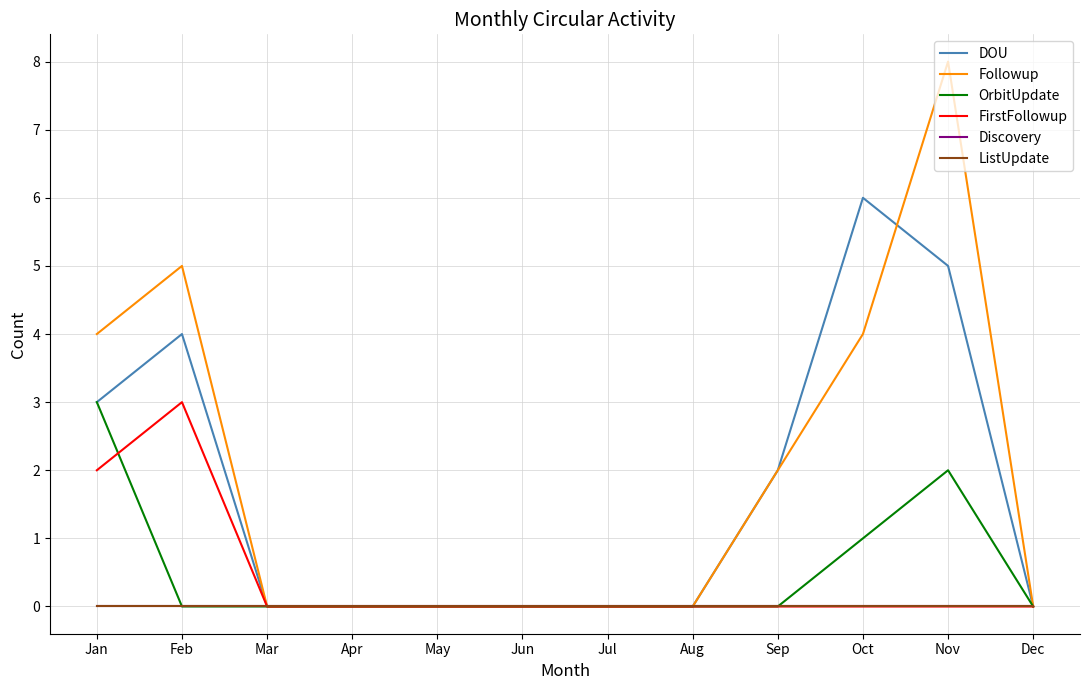

How many lines are shown in the chart?

6